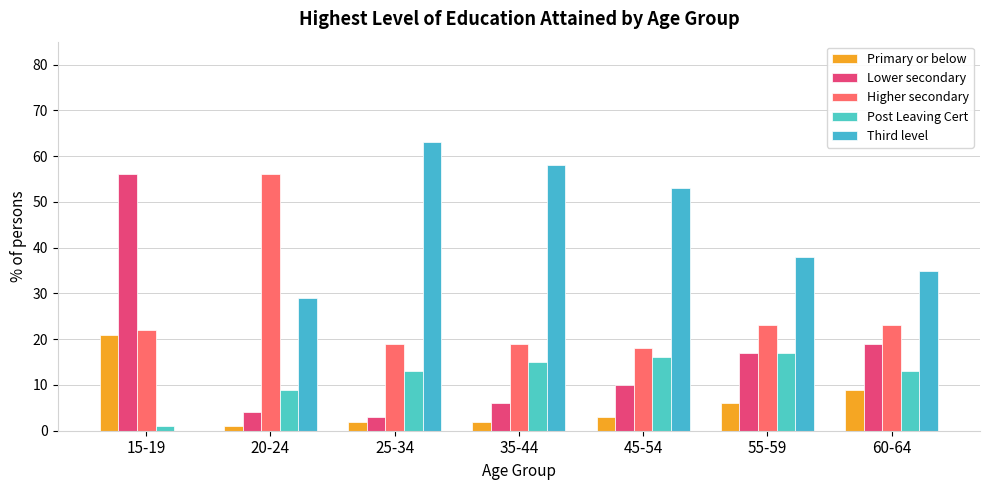

At which category does the chart reach its peak across all series?

25-34